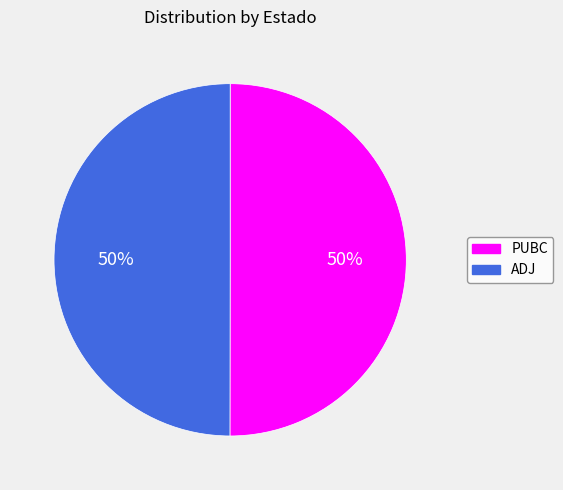

How many slices are in this pie chart?

2